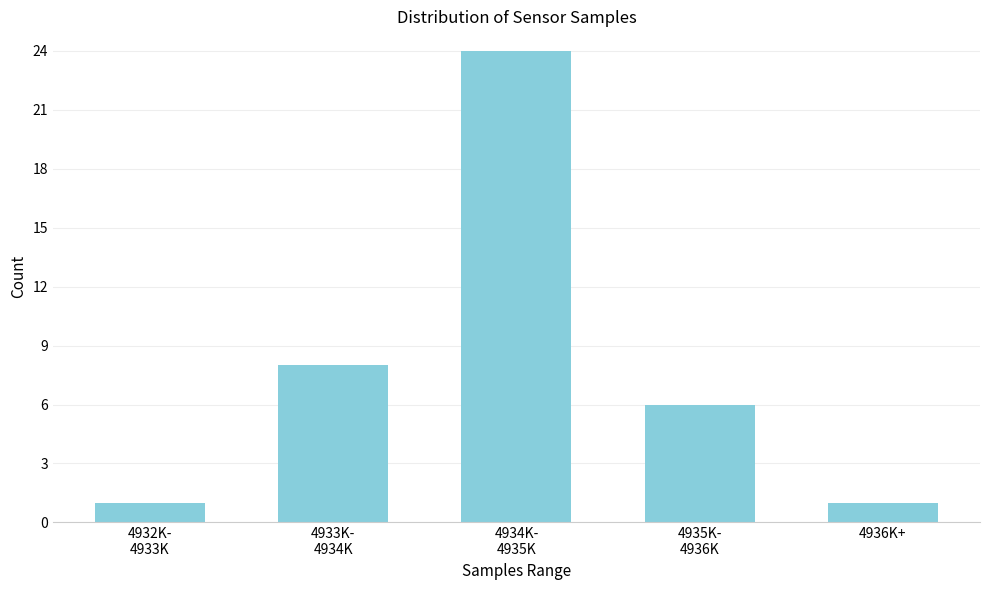

Reading left to right, extract all data points from this chart.

1	8	24	6	1